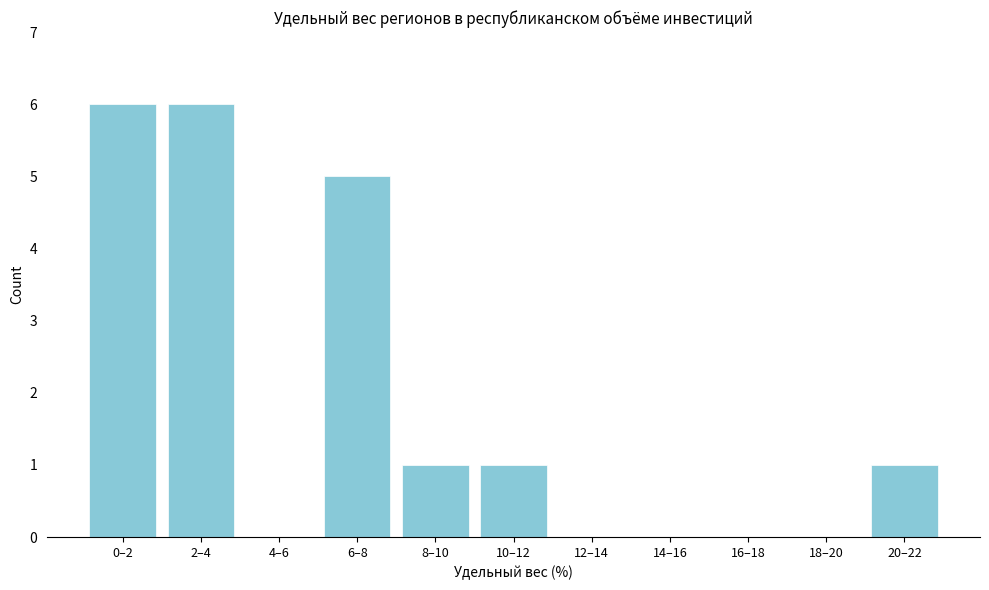

Reading left to right, extract all data points from this chart.

0–2=6	2–4=6	4–6=0	6–8=5	8–10=1	10–12=1	12–14=0	14–16=0	16–18=0	18–20=0	20–22=1